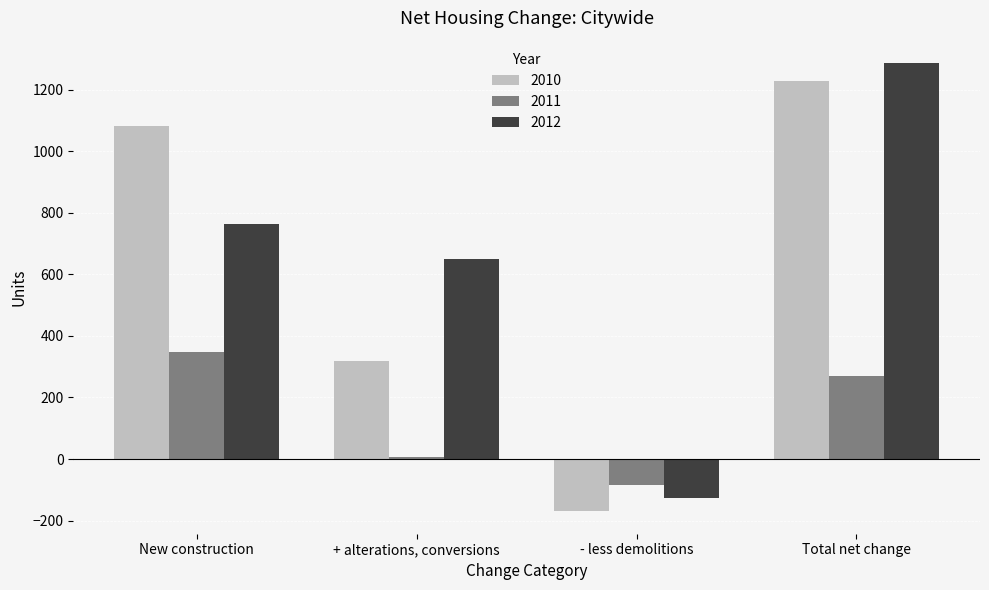

Between + alterations, conversions and - less demolitions, which series saw the biggest shift?

2012